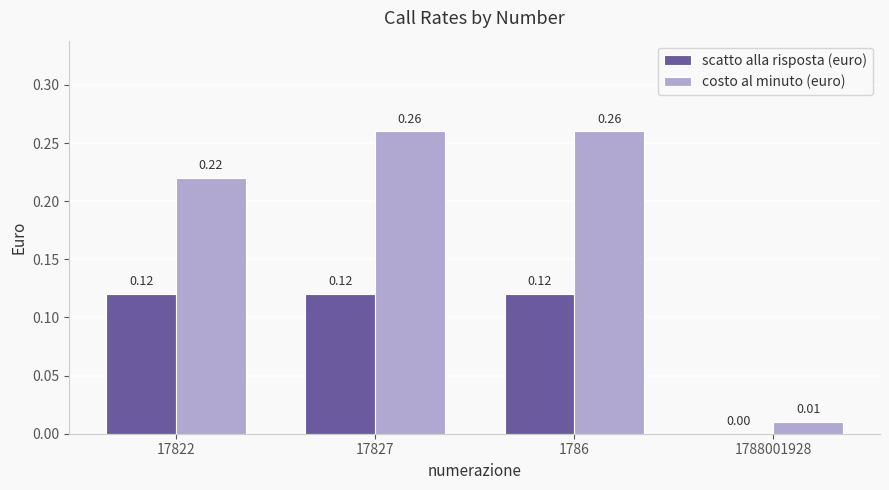

What is the total value across all series at 17827?

0.4